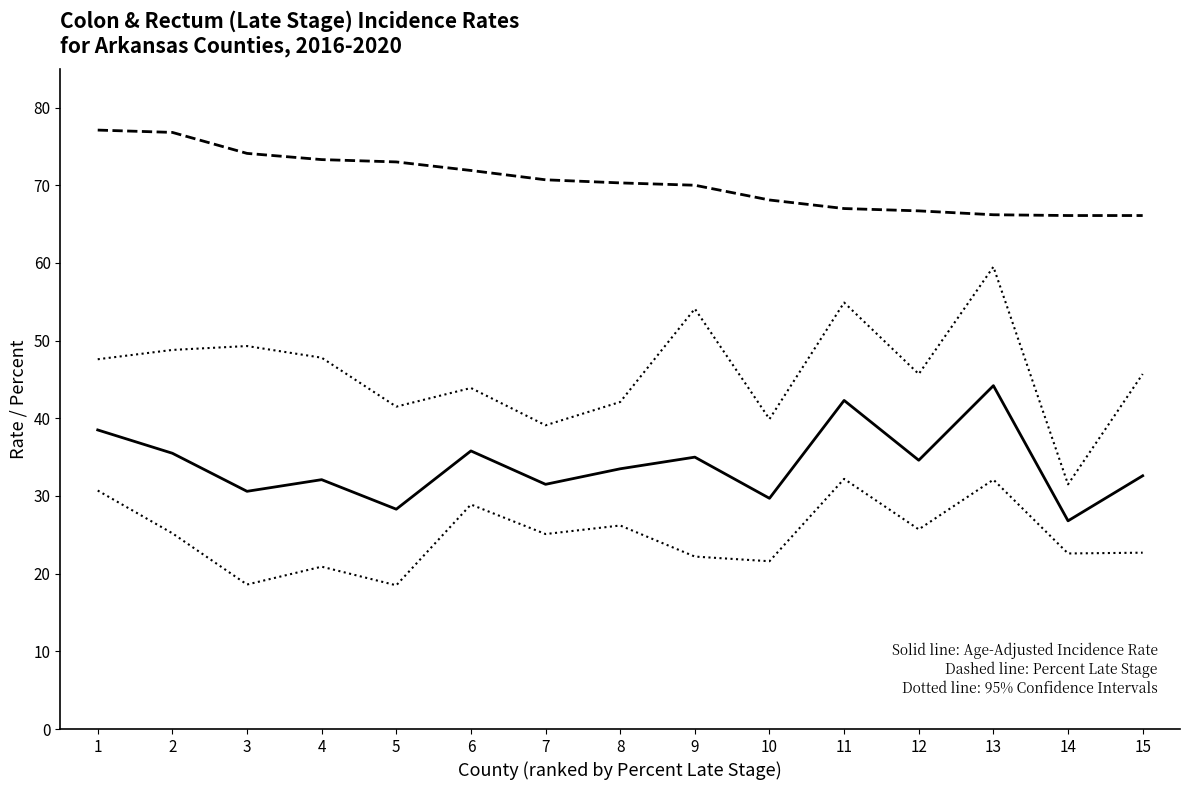

Does the chart have visible grid lines?

No